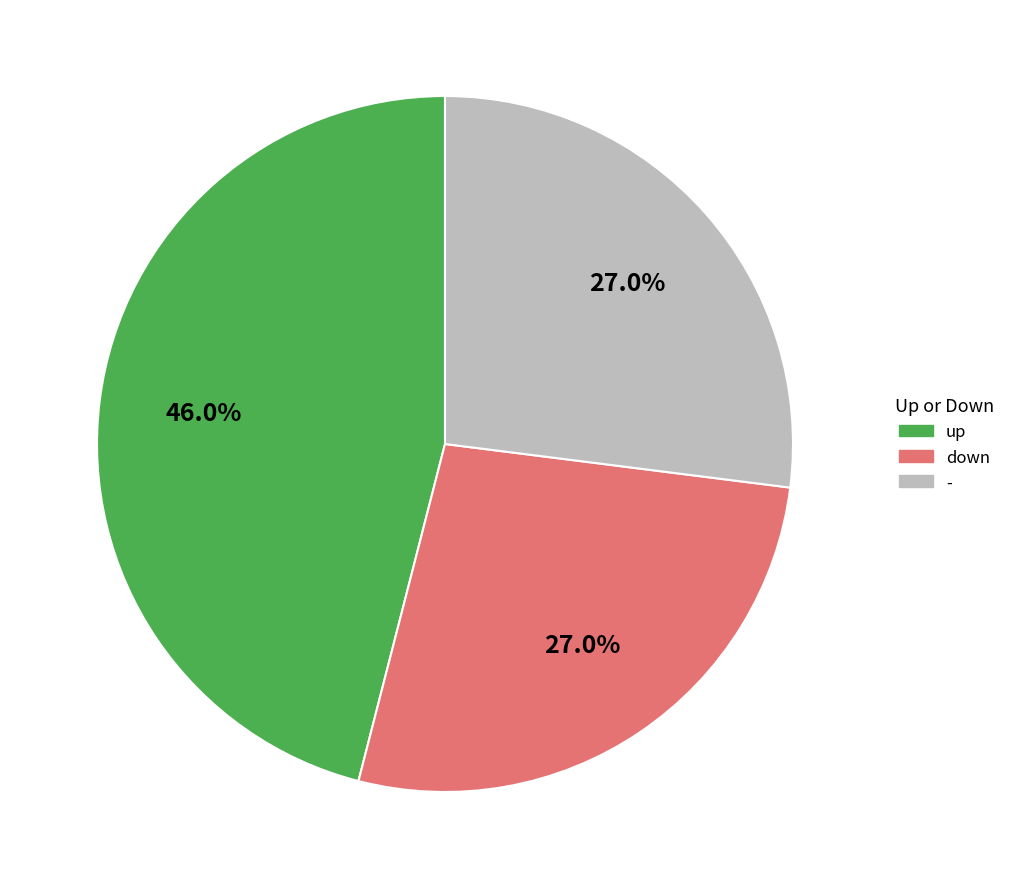

What percentage is the down slice, to the nearest percent?

27%